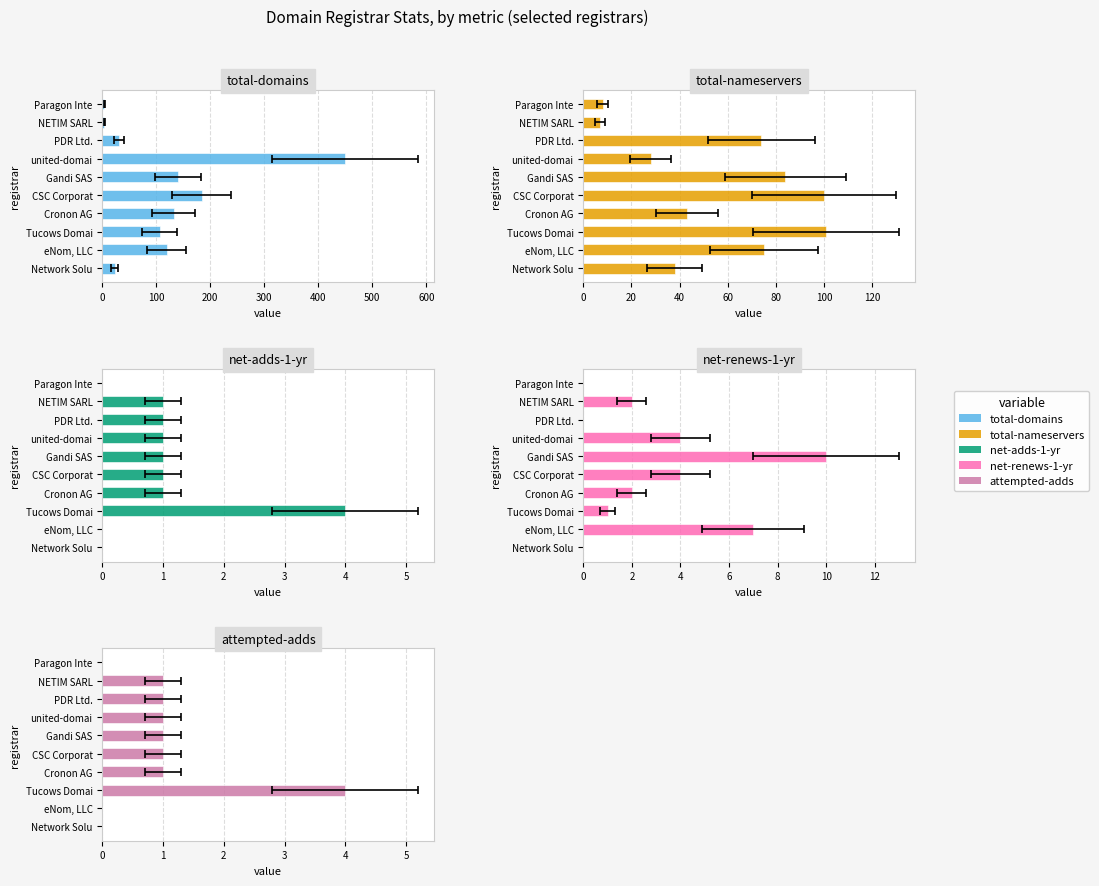

What is the sum of all attempted-adds values?

10